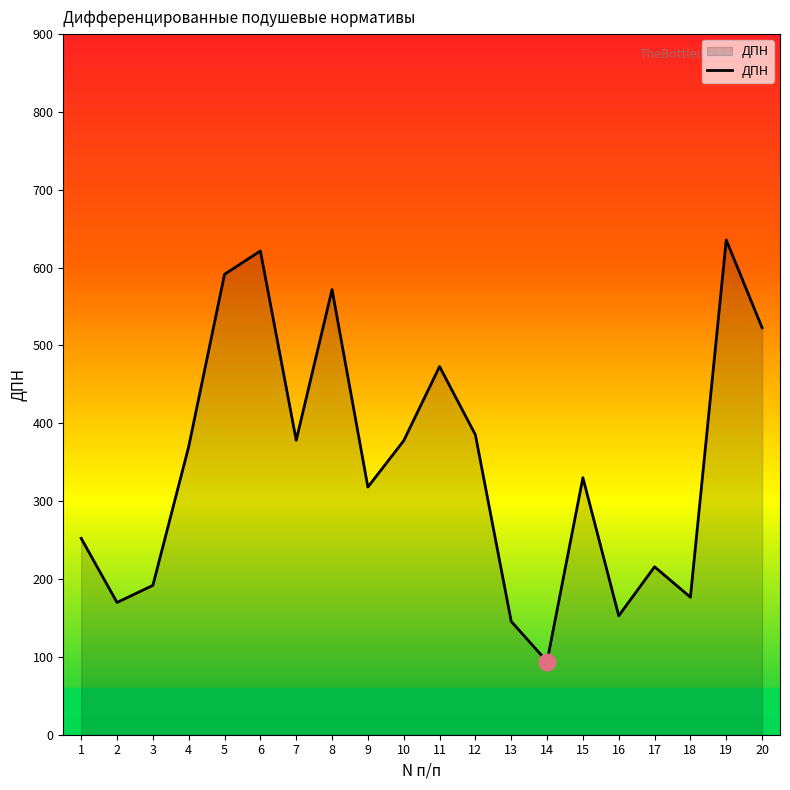

What is the ratio of the value at 12 to the value at 16?

2.5